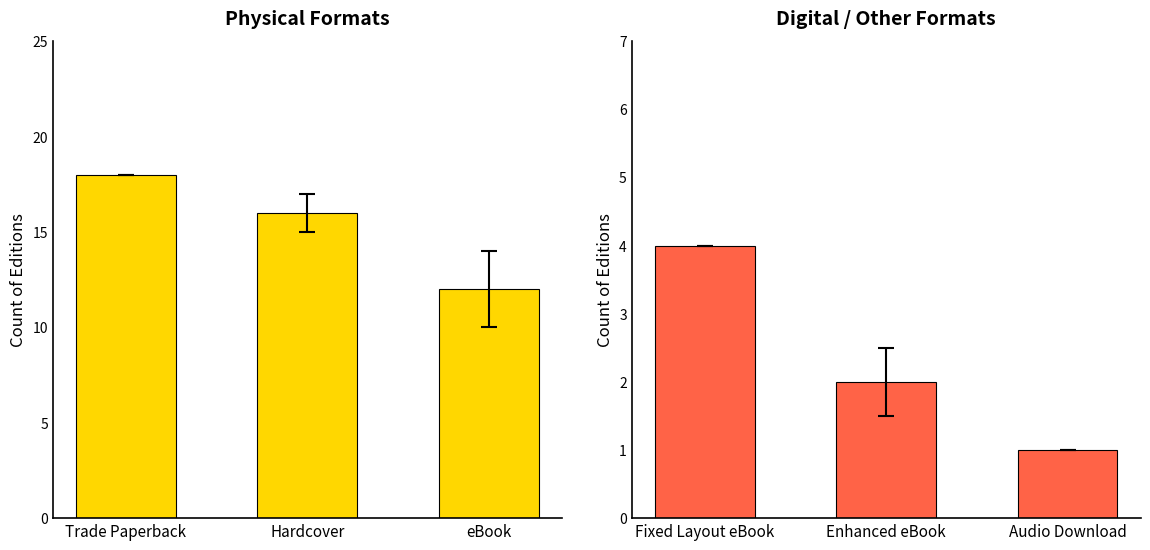

True or false: Physical Formats has a value of 18 at Trade Paperback.

True